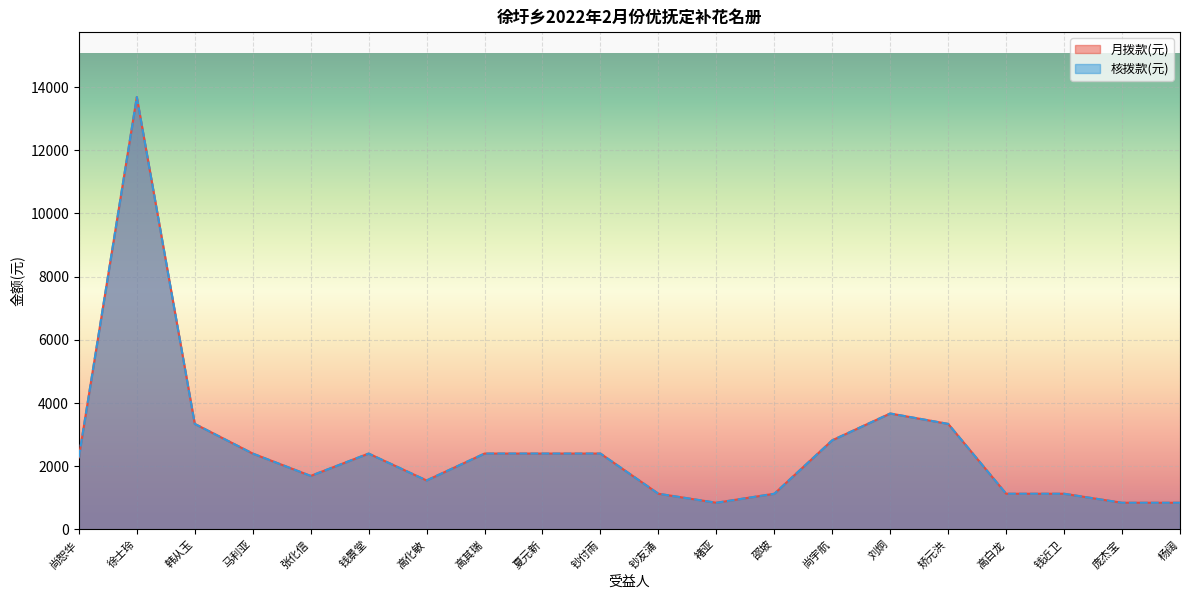

Is it true that 核拨款(元) equals 2280.0 at 尚恕华?

True